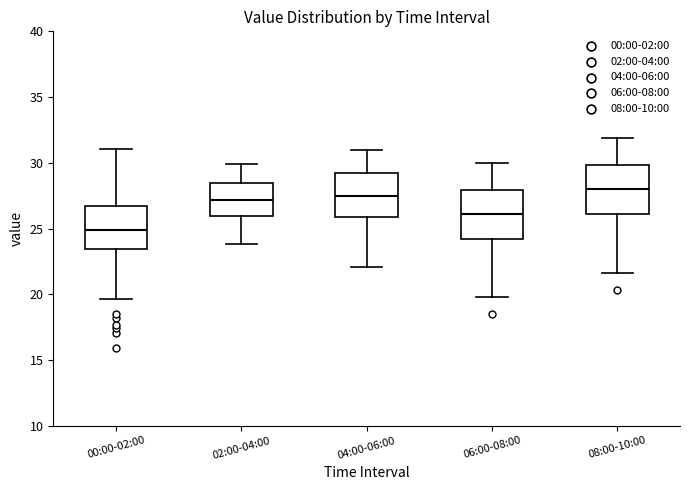

Reading left to right, read every box against the y-axis: the position of its median line, the range the box covers, and the ends of its whiskers. The values are not printed on the chart, so give them approximately, as read against the axis.

00:00-02:00: median 25.0, box 23.5 to 26.5, whiskers 19.5 to 31.0
02:00-04:00: median 27.0, box 26.0 to 28.5, whiskers 24.0 to 30.0
04:00-06:00: median 27.5, box 26.0 to 29.0, whiskers 22.0 to 31.0
06:00-08:00: median 26.0, box 24.0 to 28.0, whiskers 20.0 to 30.0
08:00-10:00: median 28.0, box 26.0 to 30.0, whiskers 21.5 to 32.0